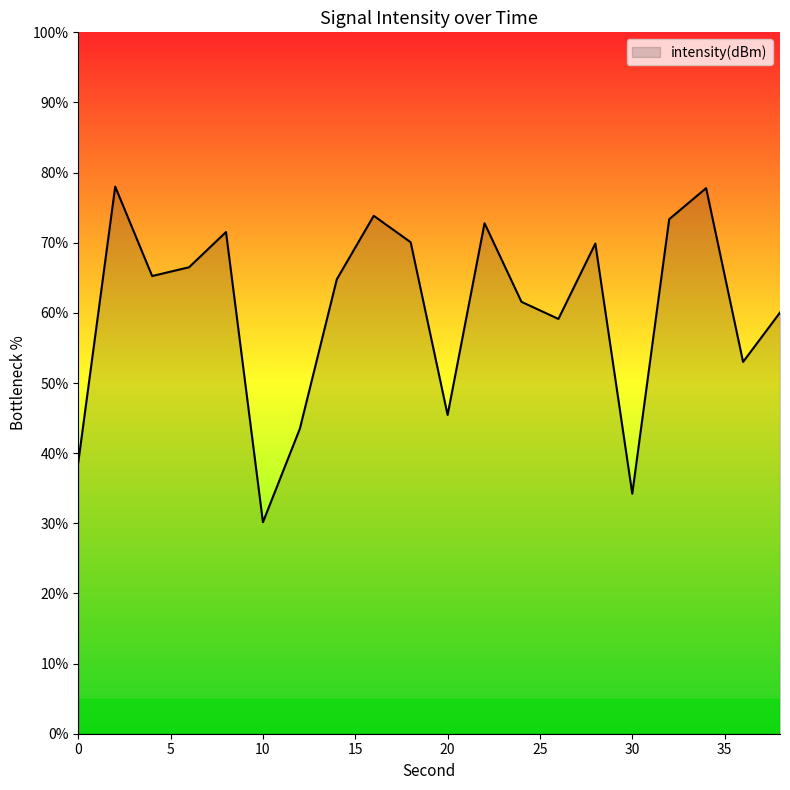

True or false: there are more than 0 points higher than both neighbors.

True